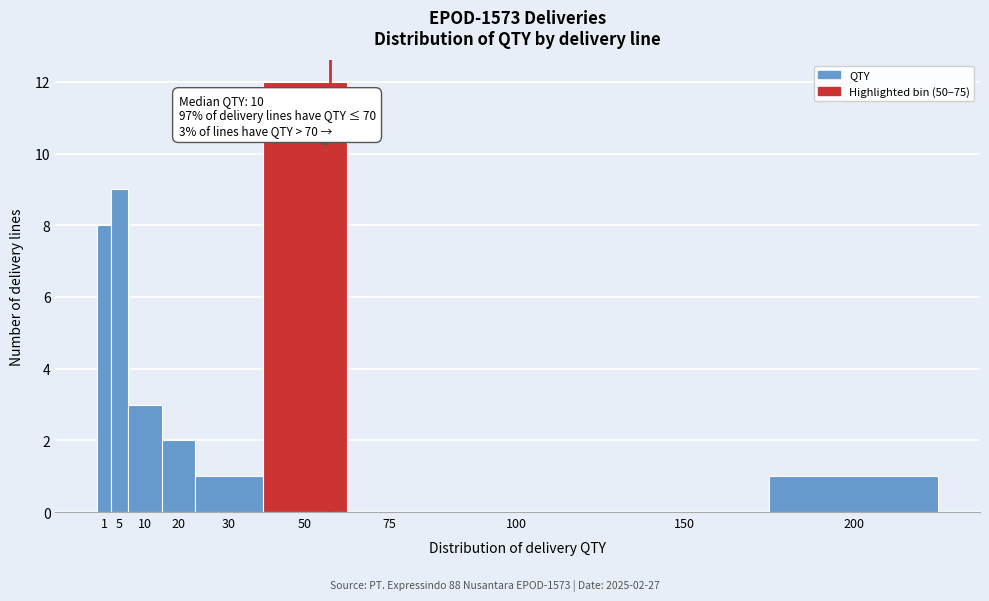

Reading left to right, what are all the values shown in this chart?

1=8	5=9	10=3	20=2	30=1	50=12	75=0	100=0	150=0	200=1